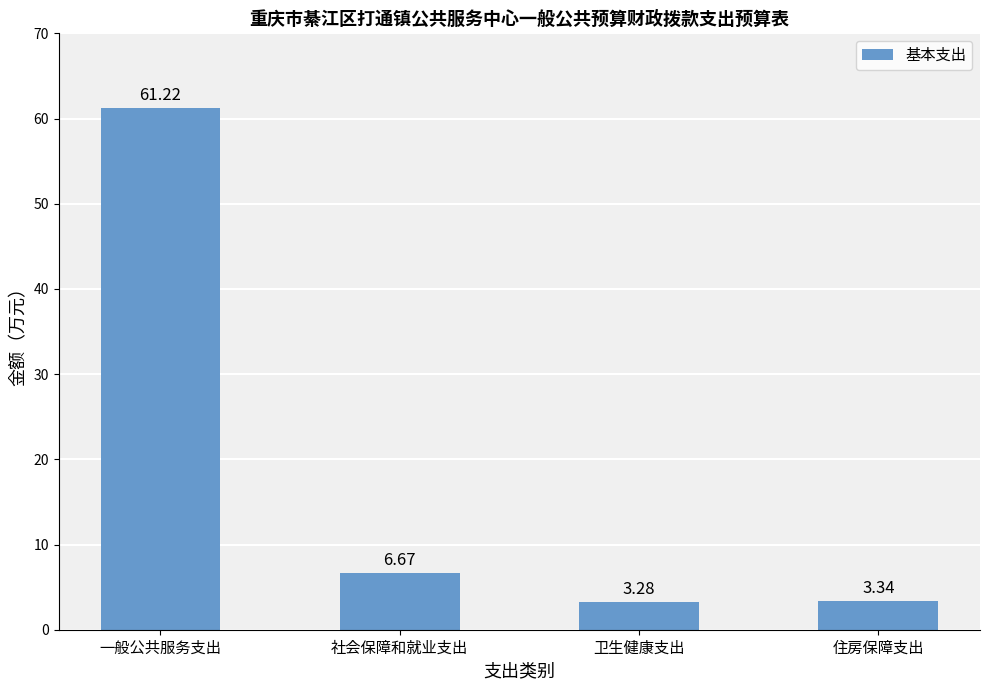

What is the average value?

18.6